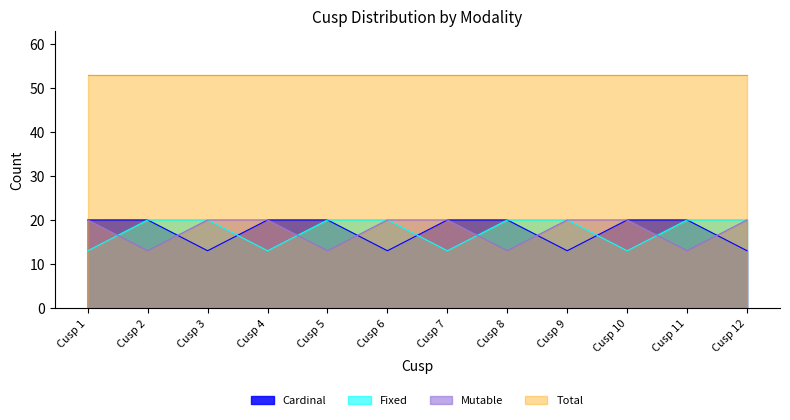

Which series ends up on top after the final intersection of Mutable and Fixed?

Fixed